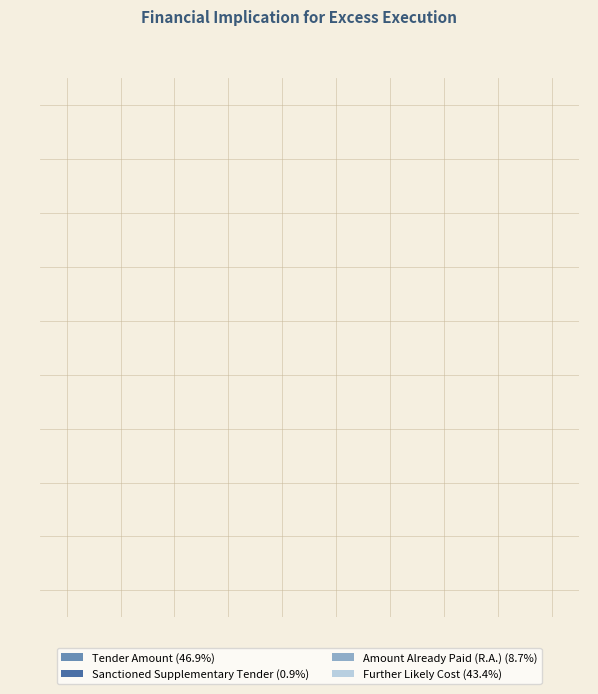

What is the total percentage of Amount Already Paid (R.A.) and Tender Amount?

55.7%